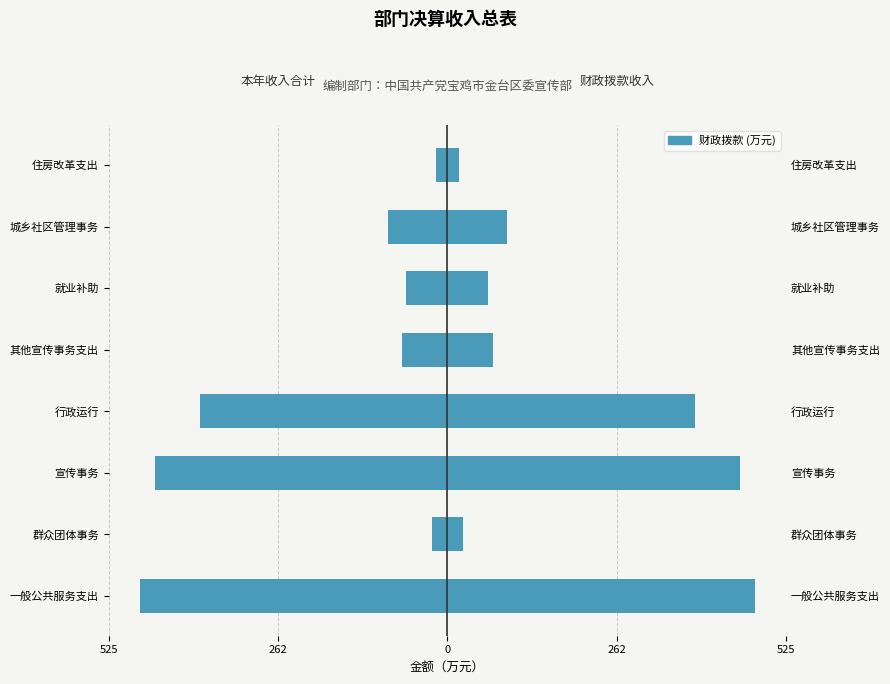

Between 其他宣传事务支出 and 就业补助, which series saw the biggest shift?

本年收入合计